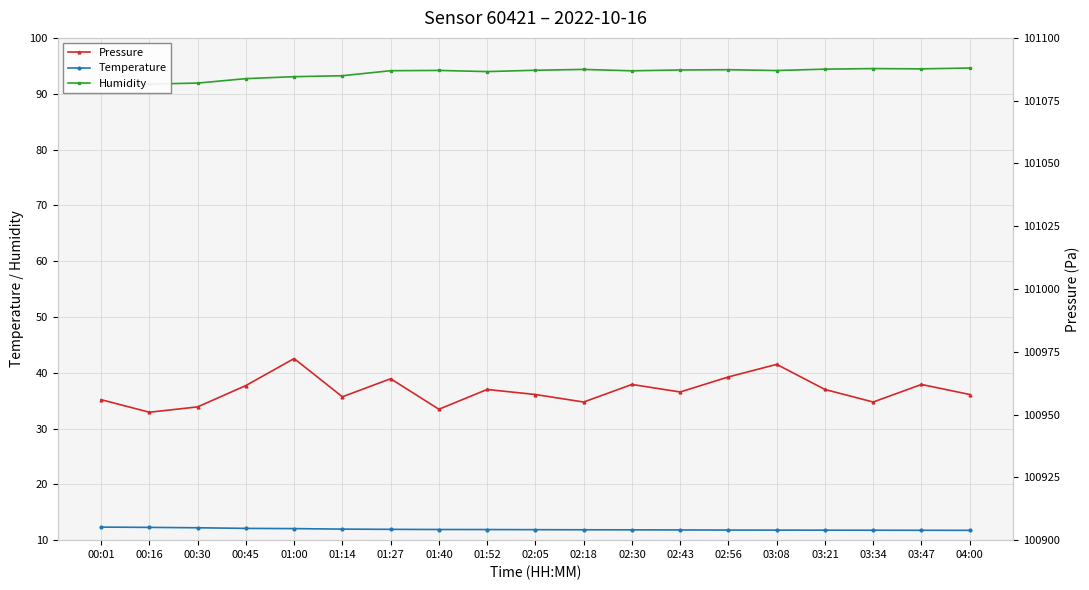

How many series are shown in this chart?

3